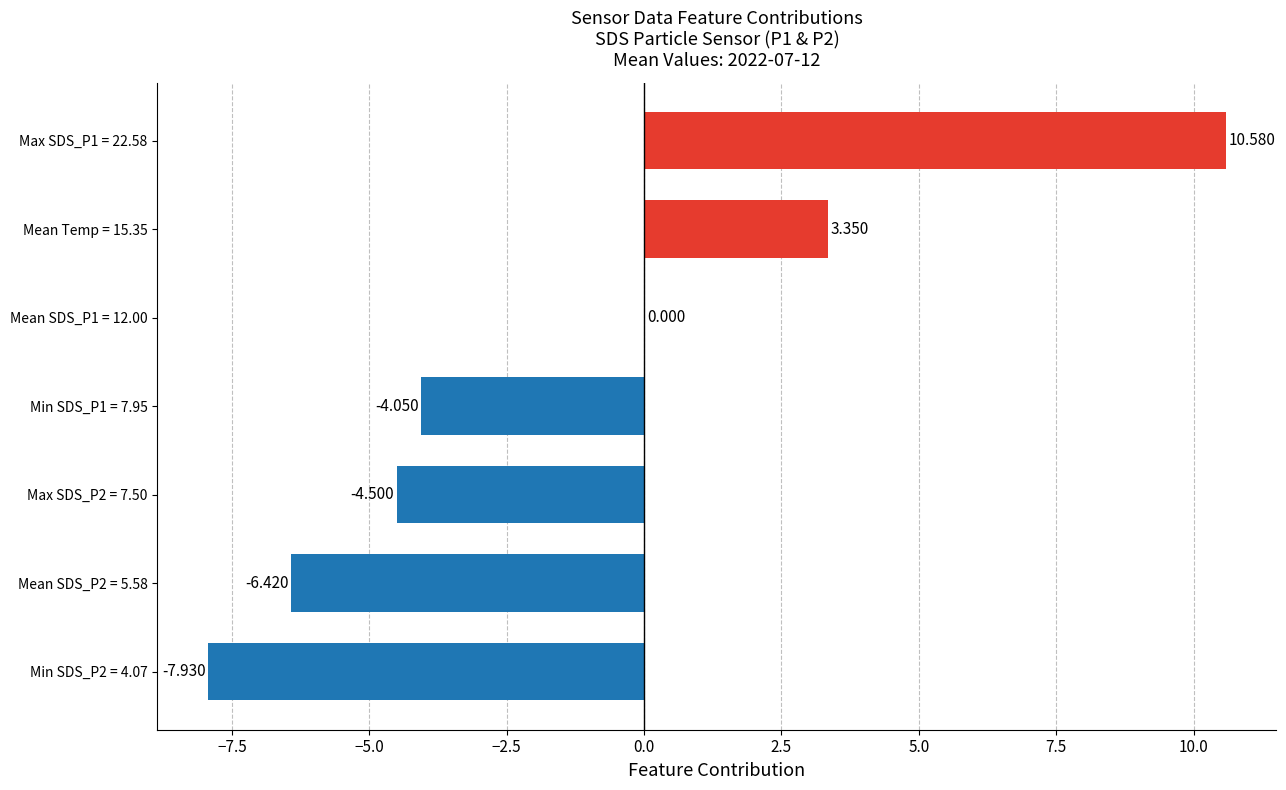

Are the bars horizontal?

Yes